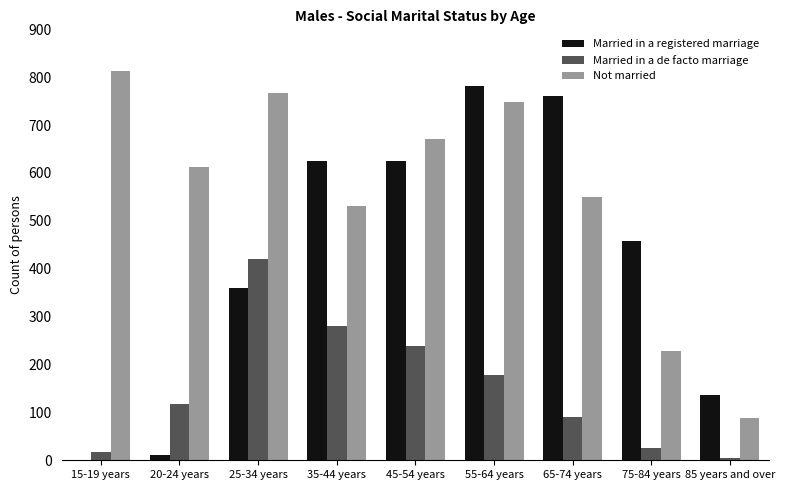

The value of Married in a registered marriage at 75-84 years is 458. True or false?

True